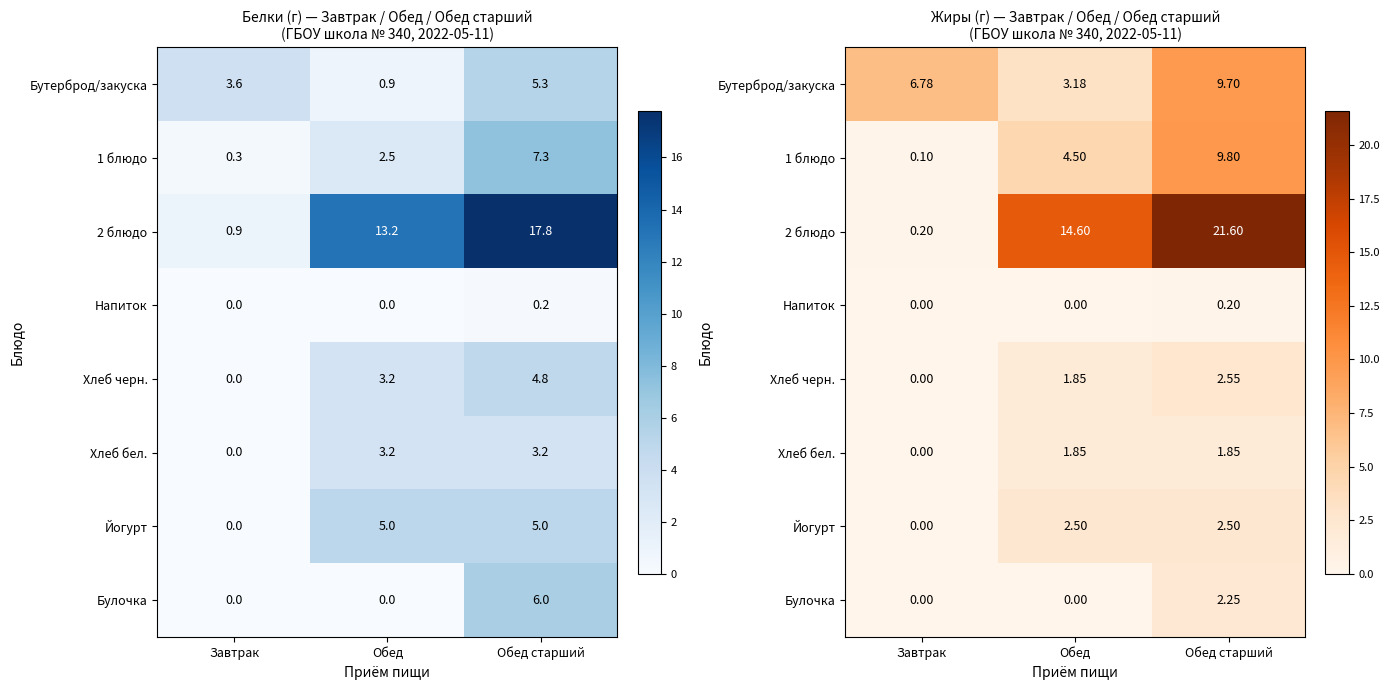

Where does the Йогурт series first go above 2?

Обед